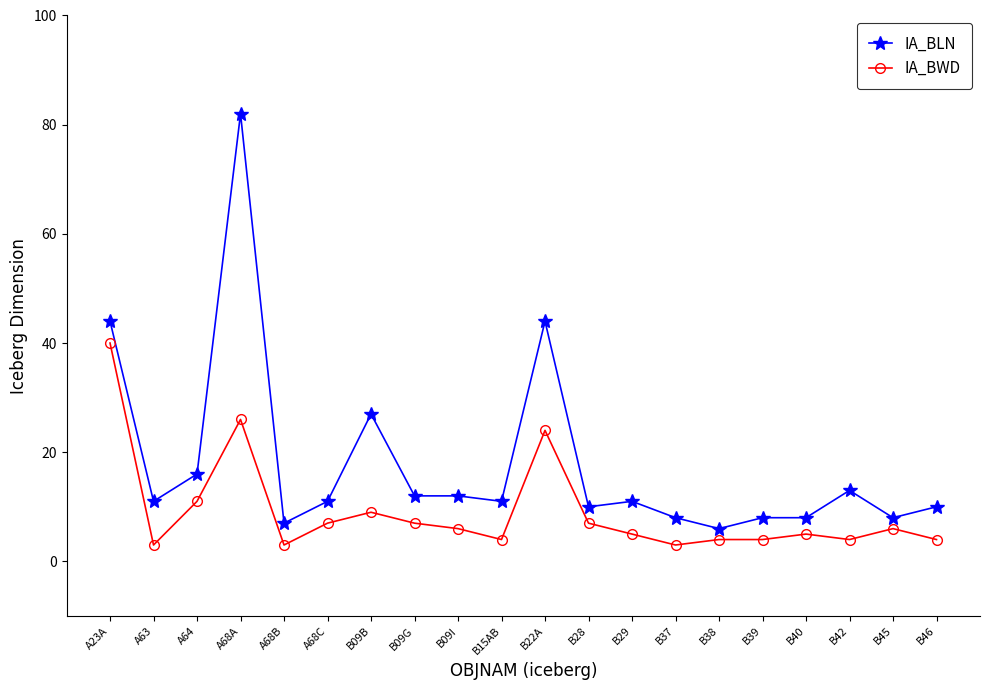

Is this an area chart (filled region under the line)?

No